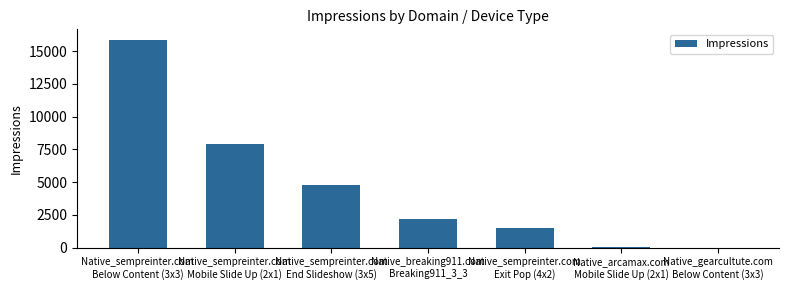

Are the bars horizontal?

No